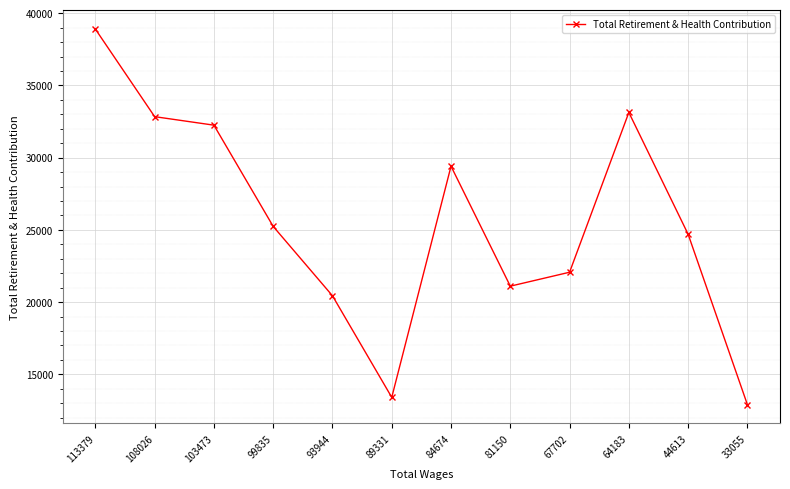

What is the average value?

25530